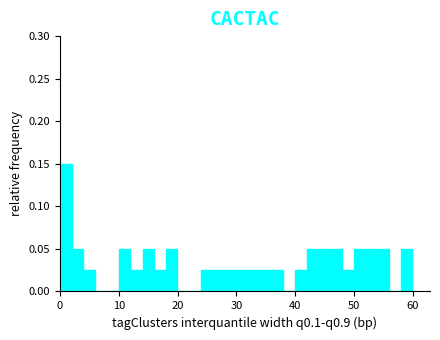

Read against the x-axis, roughly where is the centre of the tallest bar?

1